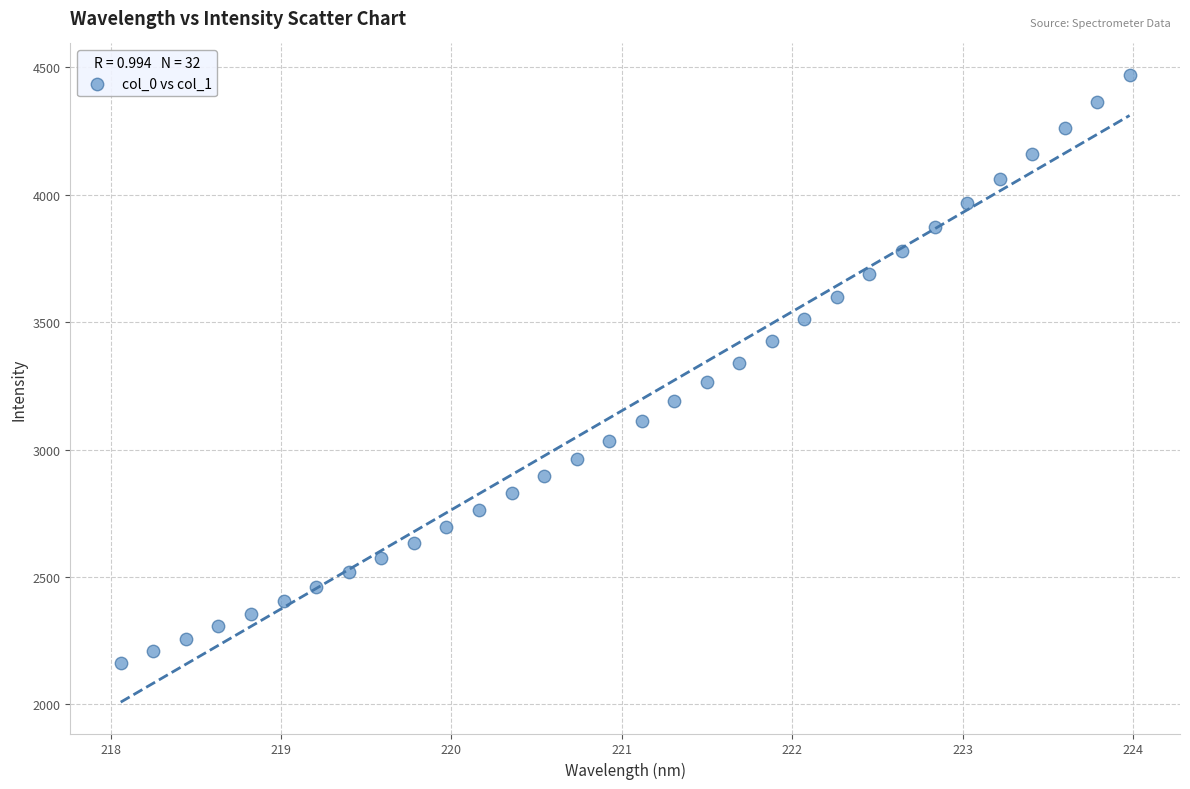

What is the range of Y values (max minus min)?

2309.7